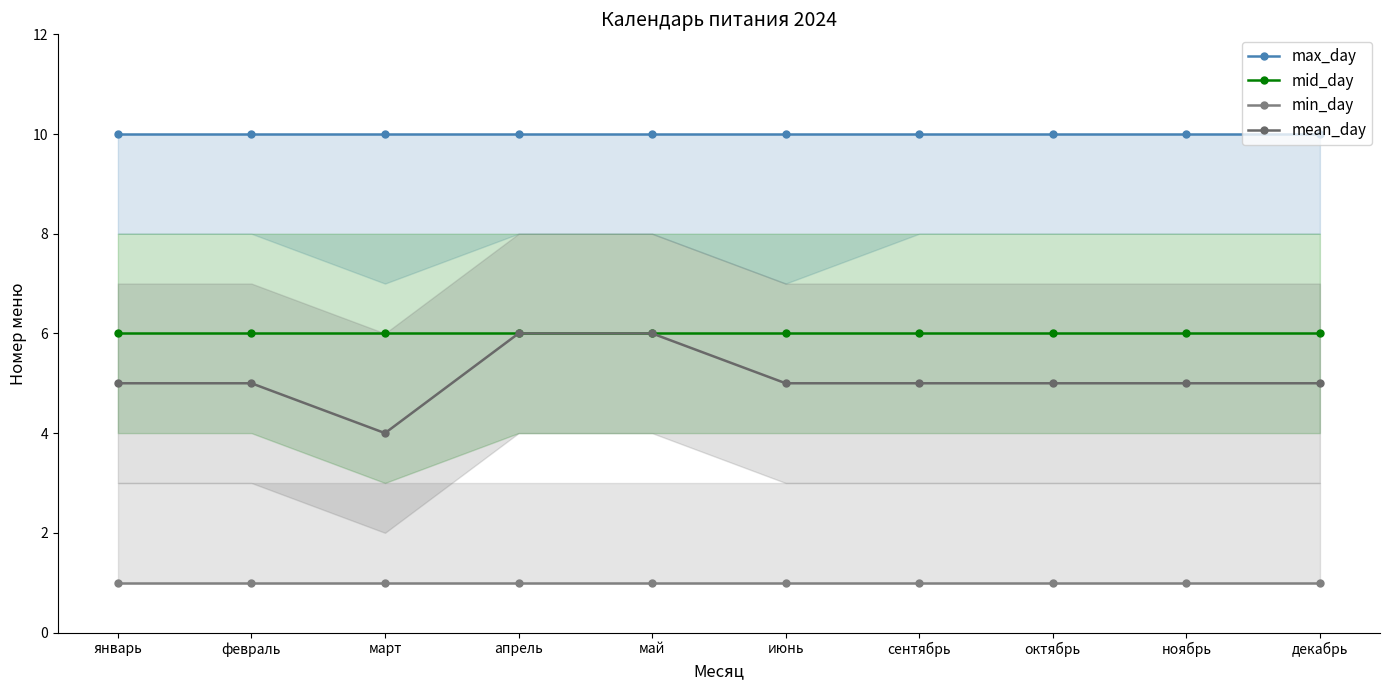

At which category is the sum across all series the highest?

апрель